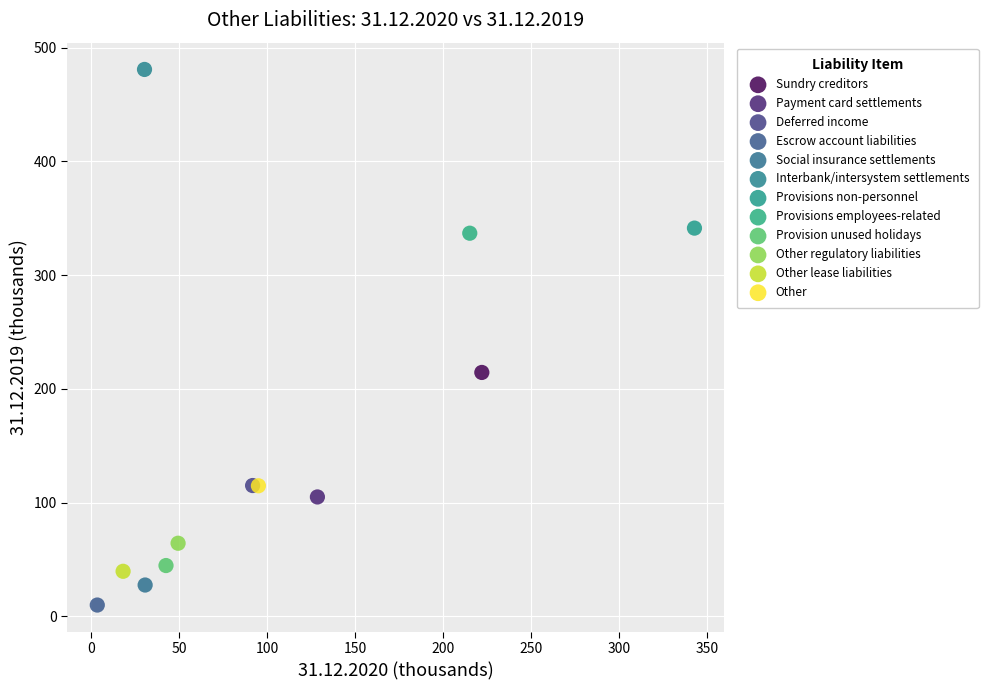

What are all the series names shown in the legend?

Sundry creditors, Payment card settlements, Deferred income, Escrow account liabilities, Social insurance settlements, Interbank/intersystem settlements, Provisions non-personnel, Provisions employees-related, Provision unused holidays, Other regulatory liabilities, Other lease liabilities, Other